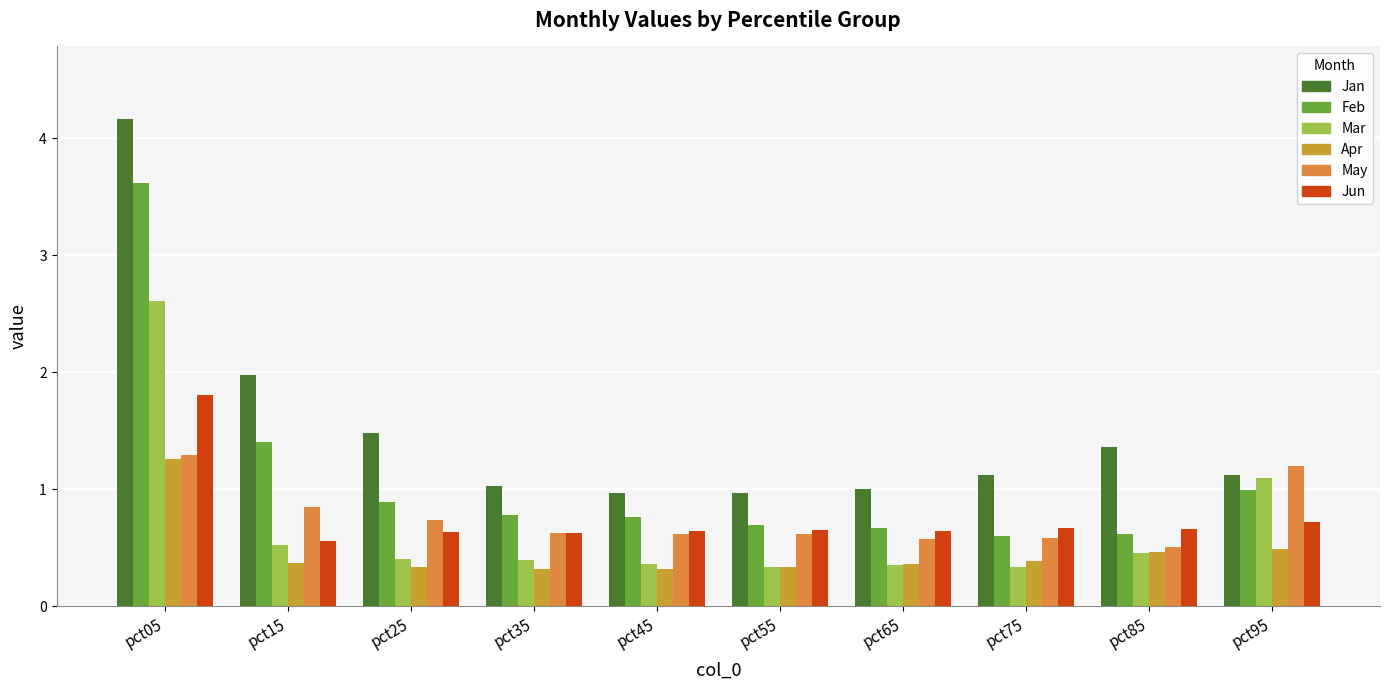

Reading left to right, transcribe all the data shown in this chart.

Jan: pct05=4.2	pct15=2.0	pct25=1.5	pct35=1.0	pct45=1.0	pct55=1.0	pct65=1.0	pct75=1.1	pct85=1.4	pct95=1.1
Feb: pct05=3.6	pct15=1.4	pct25=0.9	pct35=0.8	pct45=0.8	pct55=0.7	pct65=0.7	pct75=0.6	pct85=0.6	pct95=1.0
Mar: pct05=2.6	pct15=0.5	pct25=0.4	pct35=0.4	pct45=0.4	pct55=0.3	pct65=0.4	pct75=0.3	pct85=0.5	pct95=1.1
Apr: pct05=1.3	pct15=0.4	pct25=0.3	pct35=0.3	pct45=0.3	pct55=0.3	pct65=0.4	pct75=0.4	pct85=0.5	pct95=0.5
May: pct05=1.3	pct15=0.9	pct25=0.7	pct35=0.6	pct45=0.6	pct55=0.6	pct65=0.6	pct75=0.6	pct85=0.5	pct95=1.2
Jun: pct05=1.8	pct15=0.6	pct25=0.6	pct35=0.6	pct45=0.6	pct55=0.7	pct65=0.6	pct75=0.7	pct85=0.7	pct95=0.7